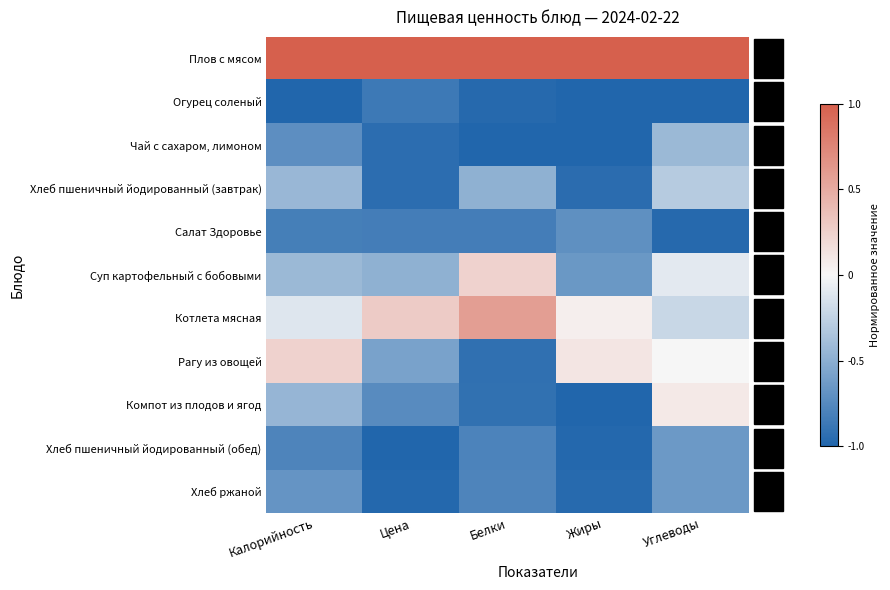

Which category has the highest value across all series?

Калорийность